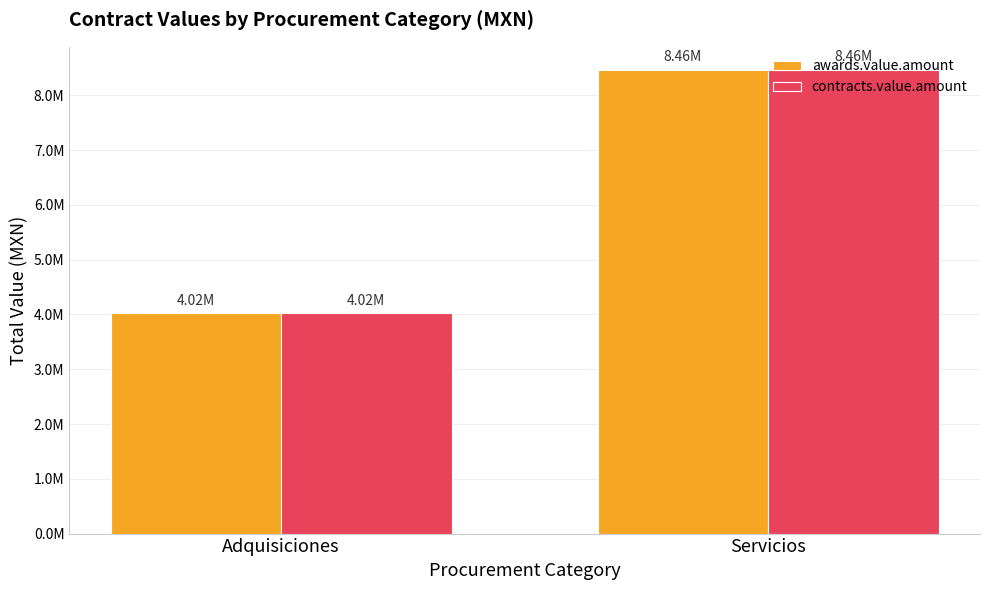

Reading left to right, transcribe all the data shown in this chart.

awards.value.amount: 4019523.0	8461750.2
contracts.value.amount: 4019523.0	8461750.2